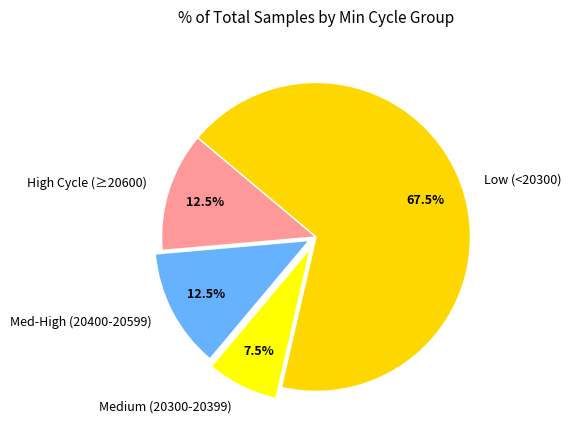

What percentage is NOT represented by Med-High (20400-20599)?

87.5%